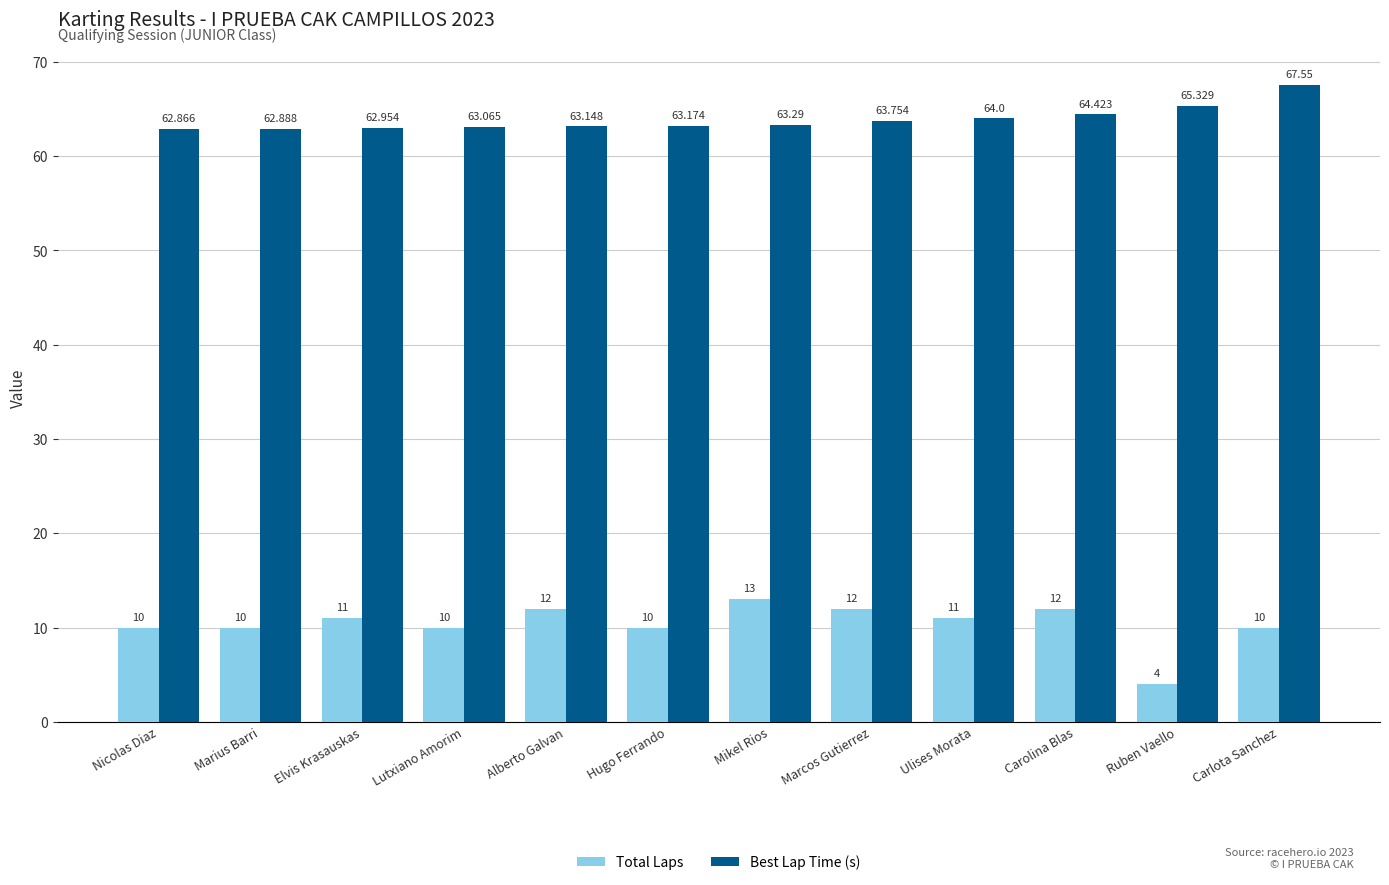

Rank the series by their maximum value, from lowest to highest.

Total Laps, Best Lap Time (s)